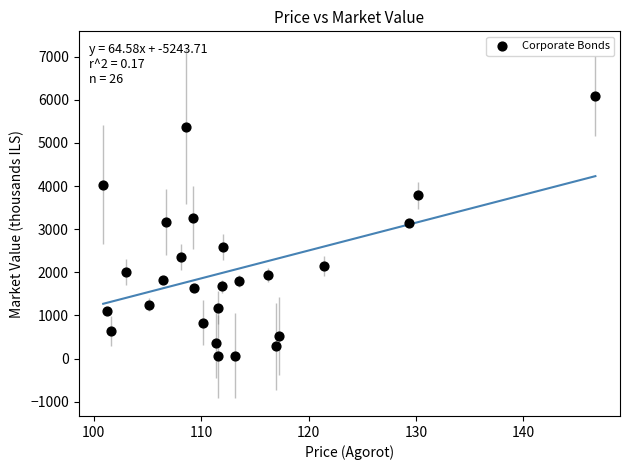

What is the range of Y values (max minus min)?

6035.2